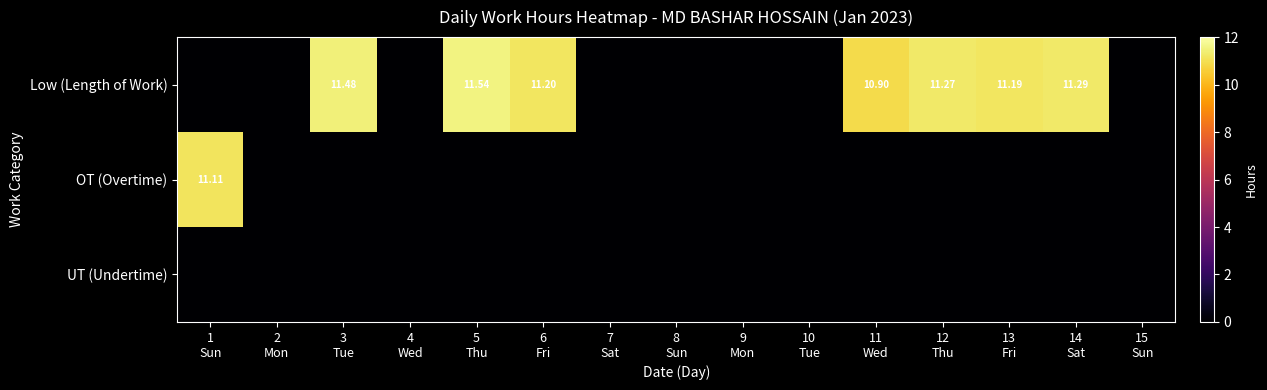

How many categories are shown in the chart?

15